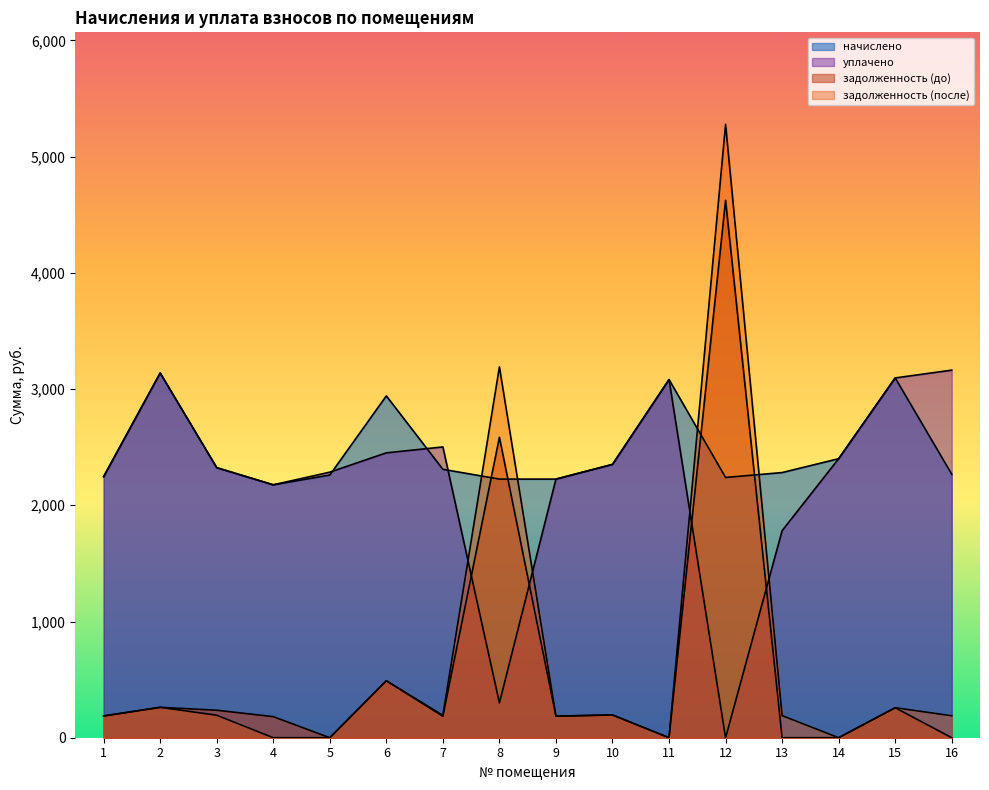

At which category is the sum across all series the highest?

12